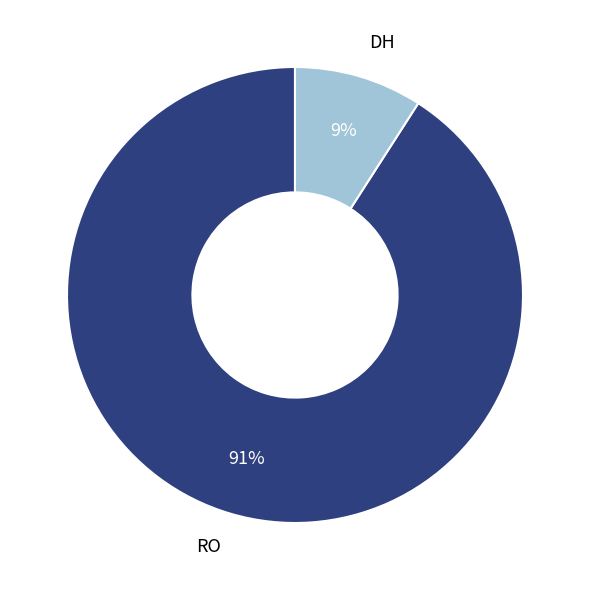

What is the majority slice?

RO